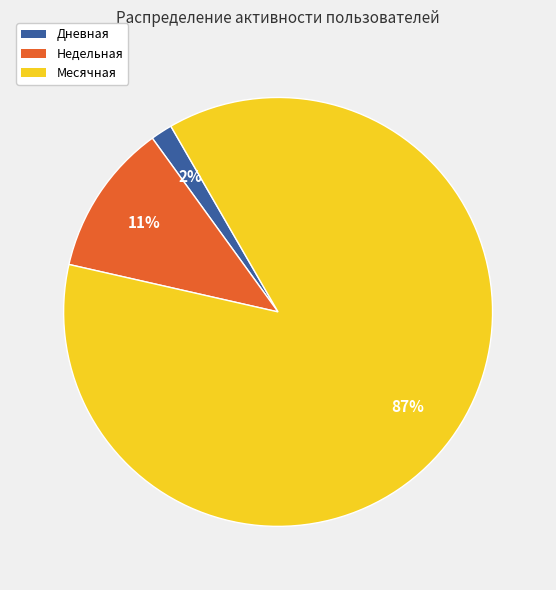

Do Дневная and Недельная together represent more than half of the pie?

No